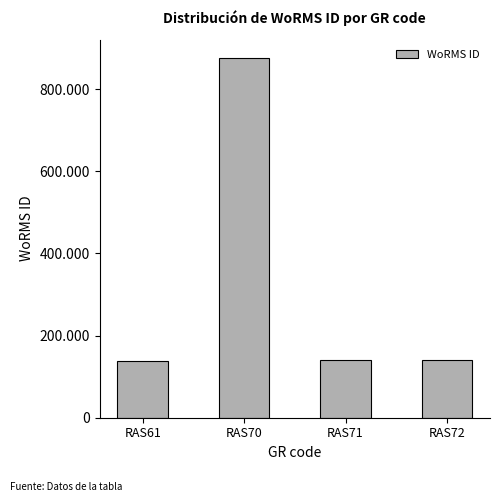

What is the value of the 2nd bar from the left?

876821